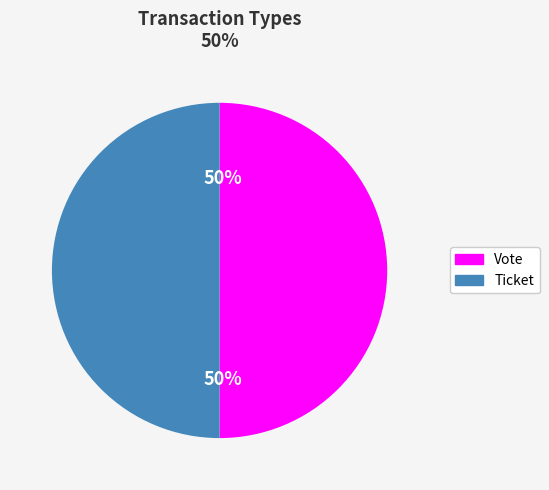

To the nearest percent, what is the difference between the largest and smallest slice percentages?

0%